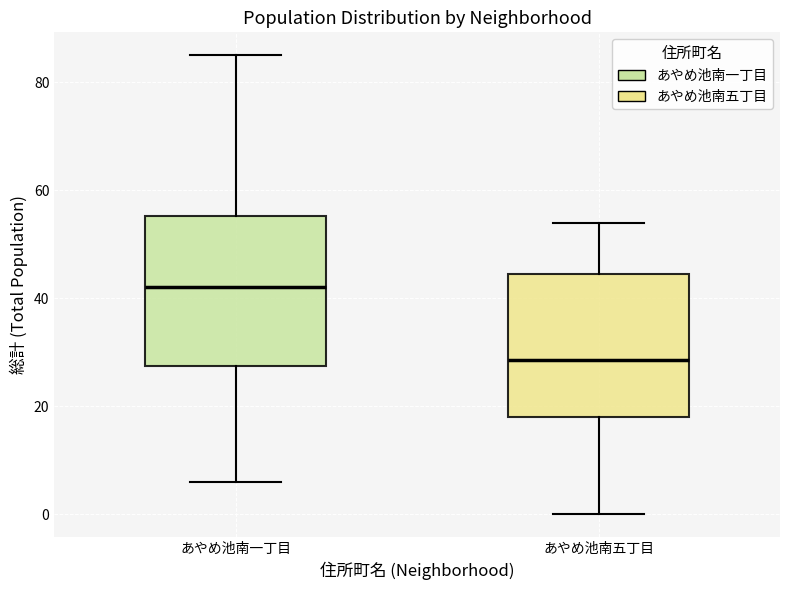

Where does the upper whisker of the box for あやめ池南一丁目 end on the y-axis? The values are not printed on the chart, so give them approximately, as read against the axis.

86